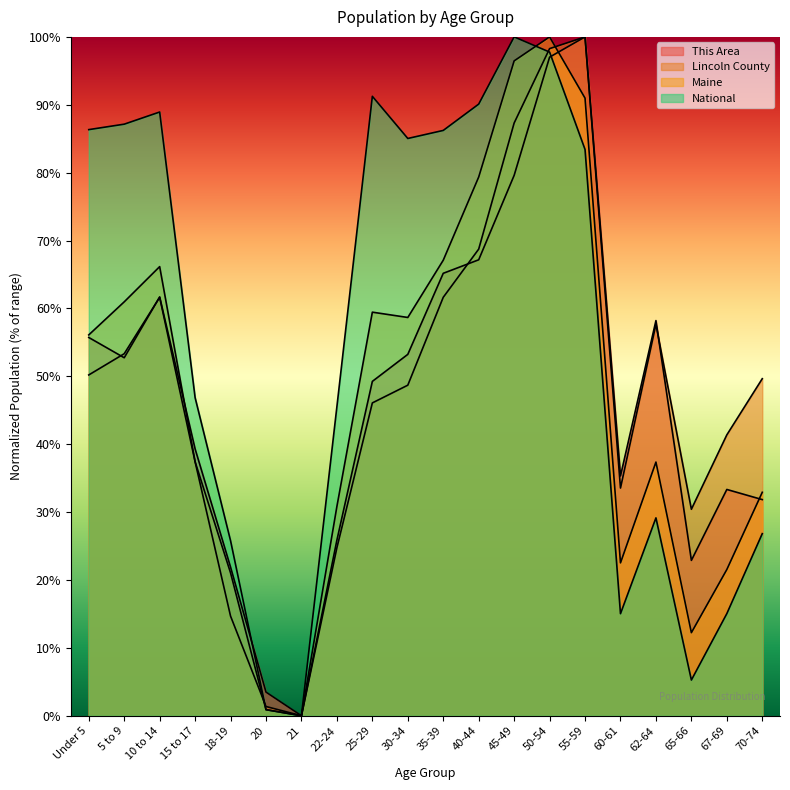

List the labels in order of Lincoln County value, smallest first.

21, 20, 18-19, 22-24, 65-66, 60-61, 15 to 17, 67-69, 25-29, 30-34, 70-74, Under 5, 5 to 9, 62-64, 10 to 14, 35-39, 40-44, 45-49, 50-54, 55-59